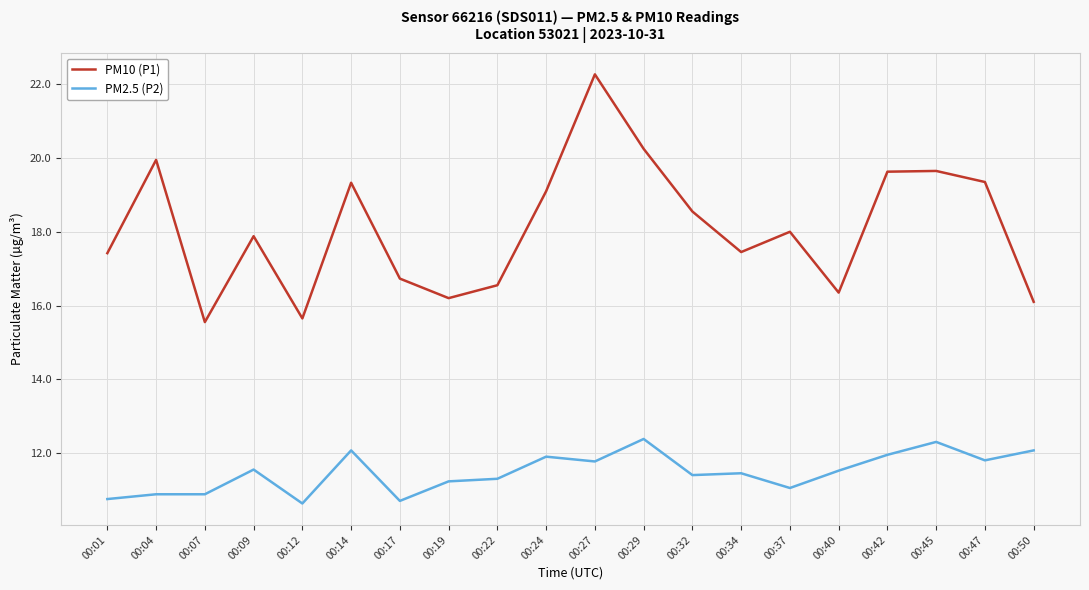

Which series has the largest range (max minus min)?

PM10 (P1)